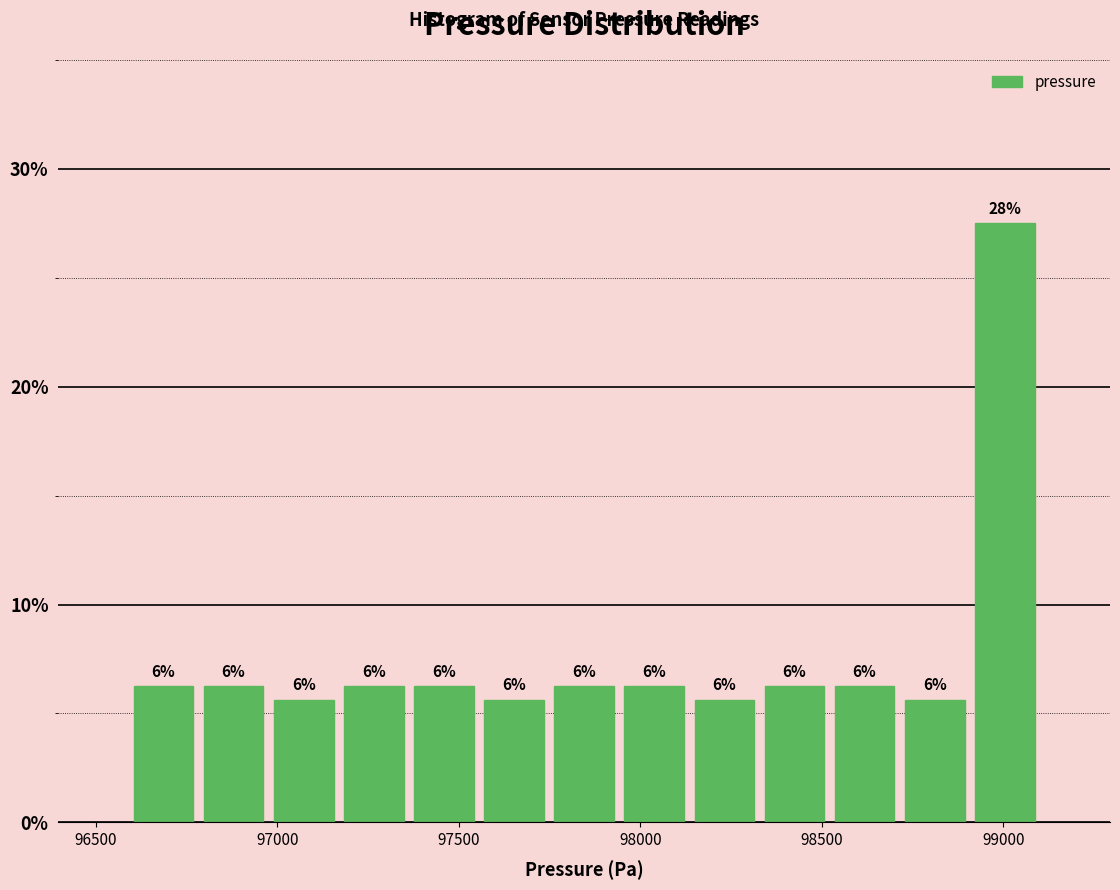

Around what value on the x-axis is the tallest bar? Give the approximate position of its centre, as read against the axis.

99000